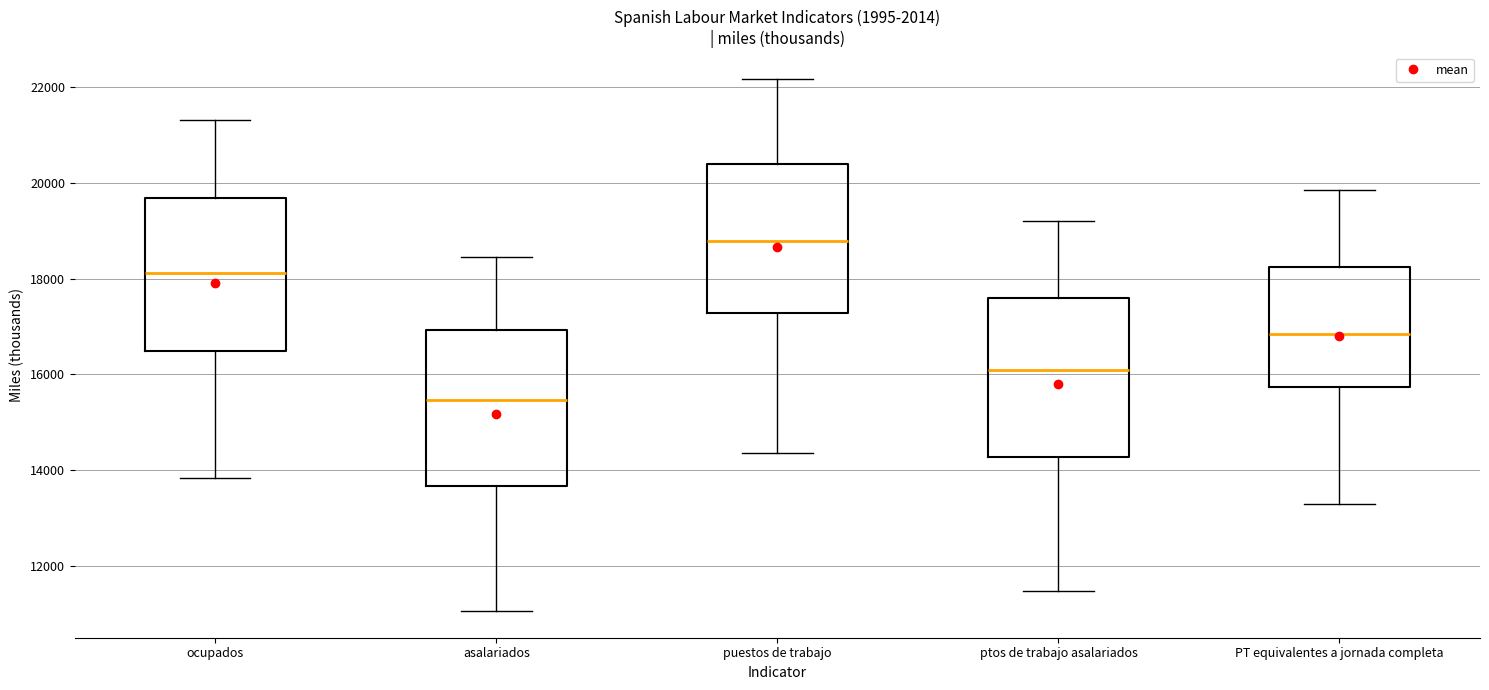

Reading left to right, read every box against the y-axis: the position of its median line, the range the box covers, and the ends of its whiskers. The values are not printed on the chart, so give them approximately, as read against the axis.

ocupados: median 18200, box 16400 to 19600, whiskers 13800 to 21400
asalariados: median 15400, box 13600 to 17000, whiskers 11000 to 18400
puestos de trabajo: median 18800, box 17200 to 20400, whiskers 14400 to 22200
ptos de trabajo asalariados: median 16200, box 14200 to 17600, whiskers 11400 to 19200
PT equivalentes a jornada completa: median 16800, box 15800 to 18200, whiskers 13200 to 19800